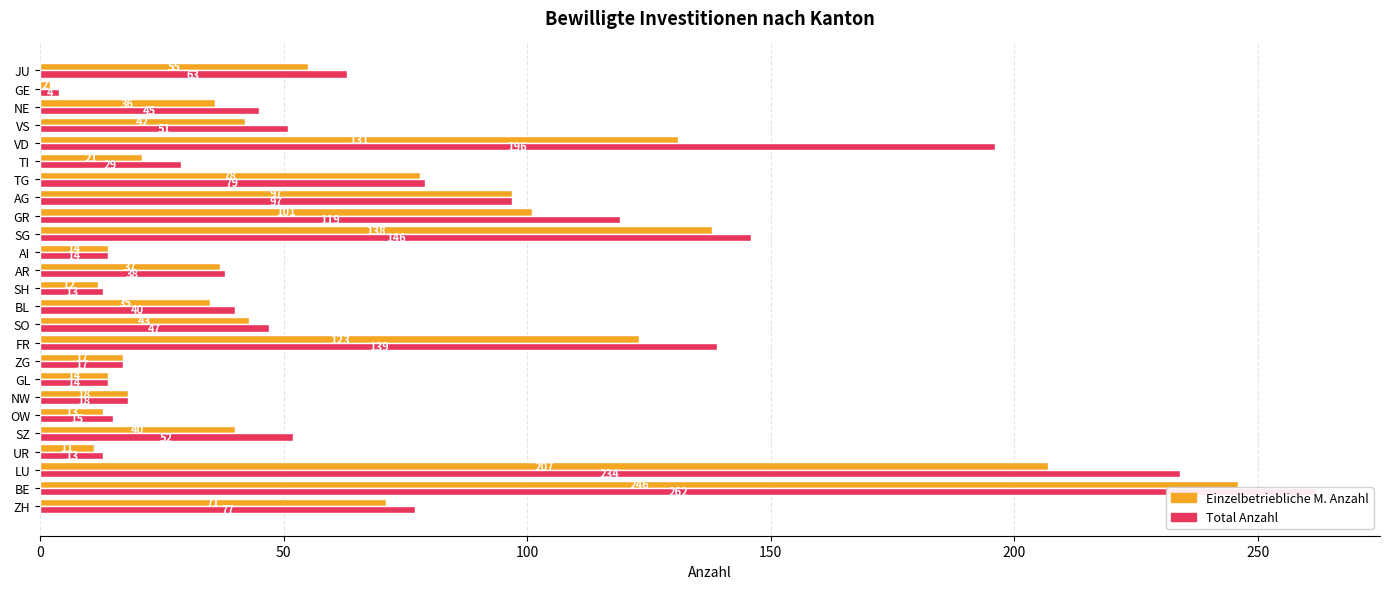

Which series has the largest range (max minus min)?

Total Anzahl